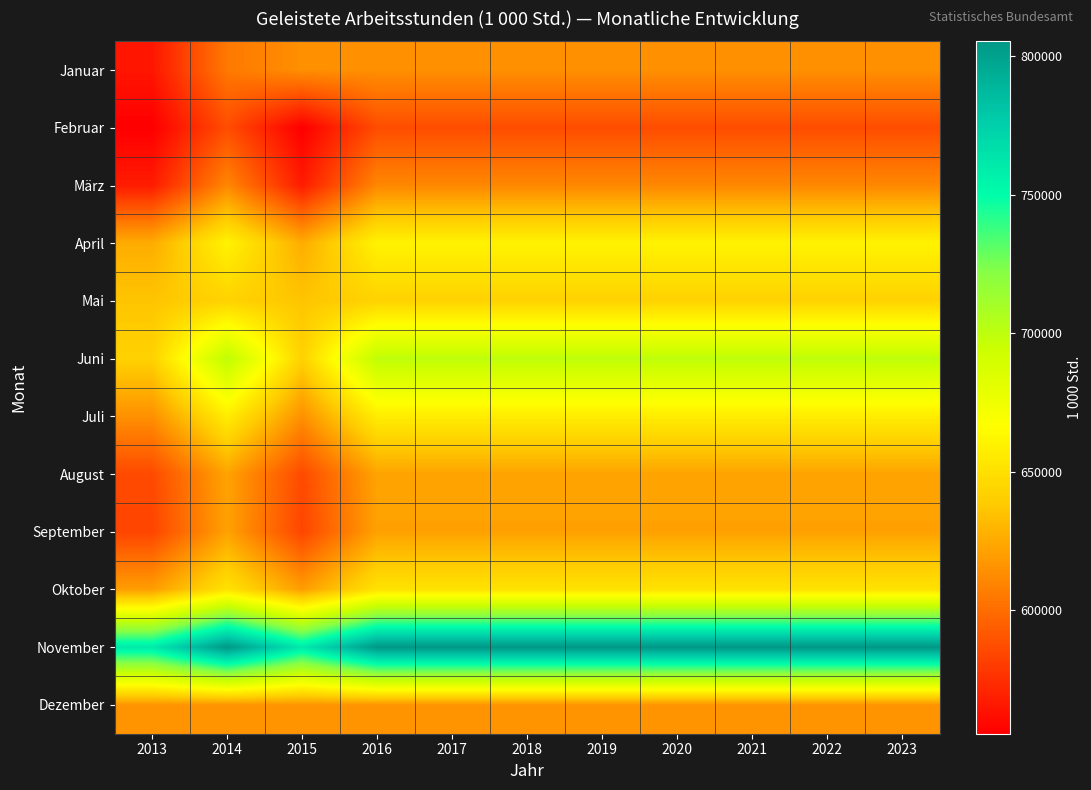

Reading right to left, transcribe all the data shown in this chart.

Januar: 2023=614500	2022=614500	2021=614500	2020=614500	2019=614500	2018=614500	2017=614500	2016=614500	2015=614500	2014=605084	2013=565028
Februar: 2023=587009	2022=587009	2021=587009	2020=587009	2019=587009	2018=587009	2017=587009	2016=587009	2015=555450	2014=587009	2013=555450
März: 2023=610975	2022=610975	2021=610975	2020=610975	2019=610975	2018=610975	2017=610975	2016=610975	2015=567226	2014=610975	2013=567226
April: 2023=660244	2022=660244	2021=660244	2020=660244	2019=660244	2018=660244	2017=660244	2016=660244	2015=626122	2014=660244	2013=626122
Mai: 2023=642549	2022=642549	2021=642549	2020=642549	2019=642549	2018=642549	2017=642549	2016=642549	2015=636136	2014=642549	2013=636136
Juni: 2023=699795	2022=699795	2021=699795	2020=699795	2019=699795	2018=699795	2017=699795	2016=699795	2015=642104	2014=699795	2013=642104
Juli: 2023=656963	2022=656963	2021=656963	2020=656963	2019=656963	2018=656963	2017=656963	2016=656963	2015=614793	2014=656963	2013=614793
August: 2023=622438	2022=622438	2021=622438	2020=622438	2019=622438	2018=622438	2017=622438	2016=622438	2015=585822	2014=622438	2013=585822
September: 2023=621696	2022=621696	2021=621696	2020=621696	2019=621696	2018=621696	2017=621696	2016=621696	2015=583883	2014=621696	2013=583883
Oktober: 2023=651523	2022=651523	2021=651523	2020=651523	2019=651523	2018=651523	2017=651523	2016=651523	2015=620226	2014=651523	2013=620226
November: 2023=805363	2022=805363	2021=805363	2020=805363	2019=805363	2018=805363	2017=805363	2016=805363	2015=760773	2014=805363	2013=760773
Dezember: 2023=616438	2022=616438	2021=616438	2020=616438	2019=616438	2018=616438	2017=616438	2016=616438	2015=616438	2014=616438	2013=616438